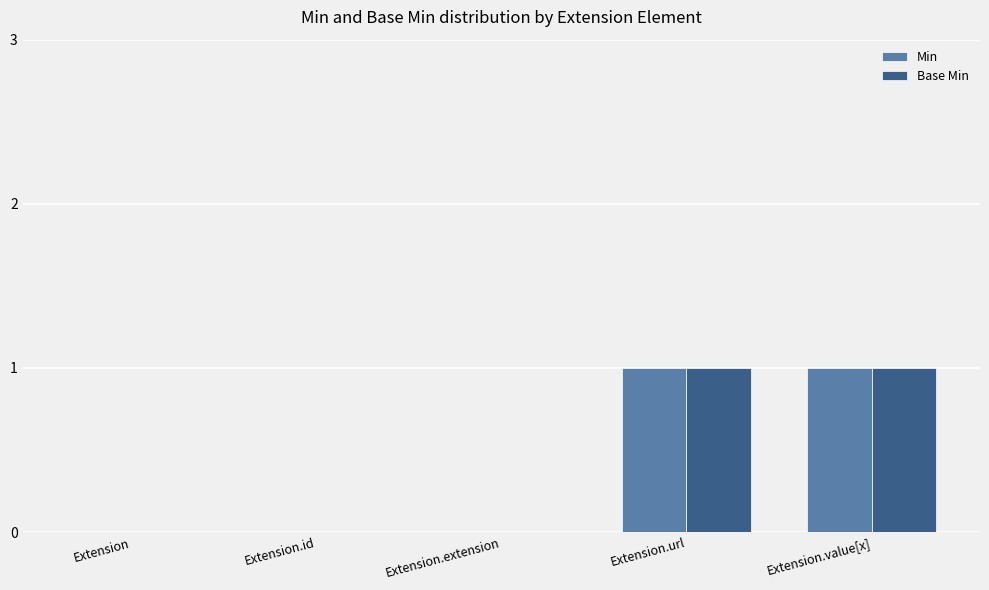

The value of Min at Extension.url is 1. True or false?

True